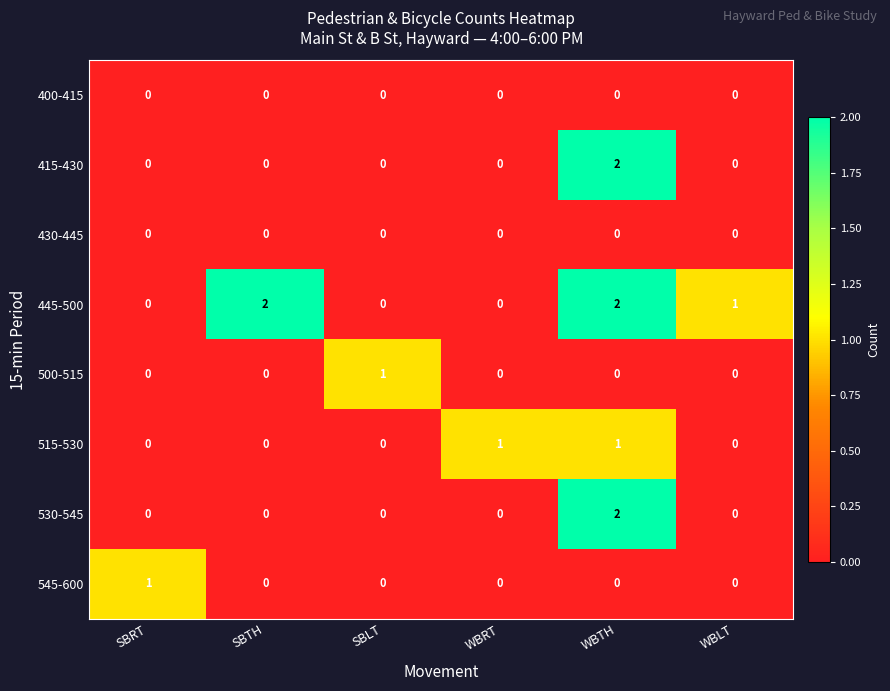

True or false: 400-415 has a value of 0 at WBRT.

True